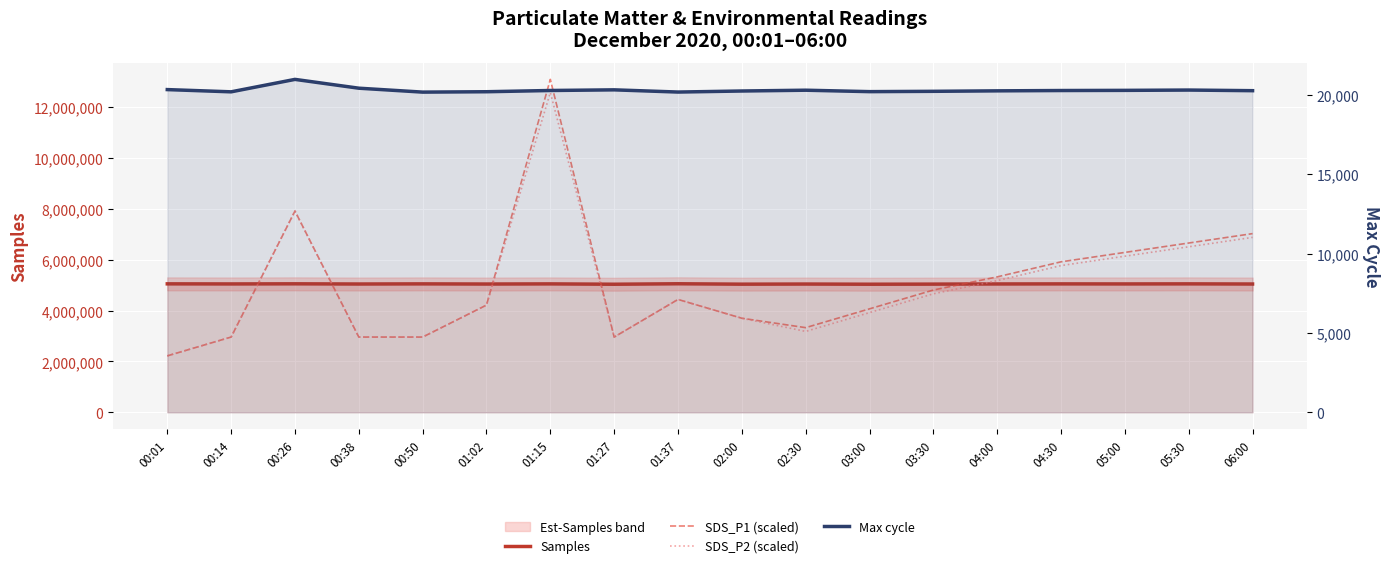

What is the label of the 18th point from the right?

00:01